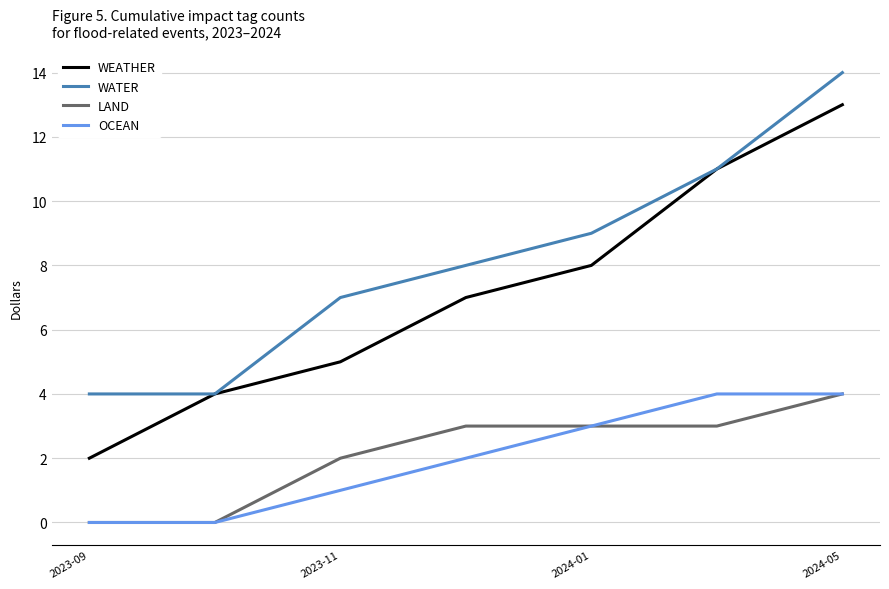

Which series has the largest total across all categories?

WATER